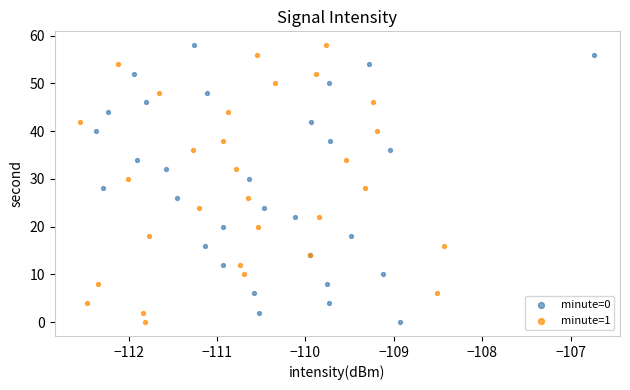

What are all the series names shown in the legend?

minute=0, minute=1